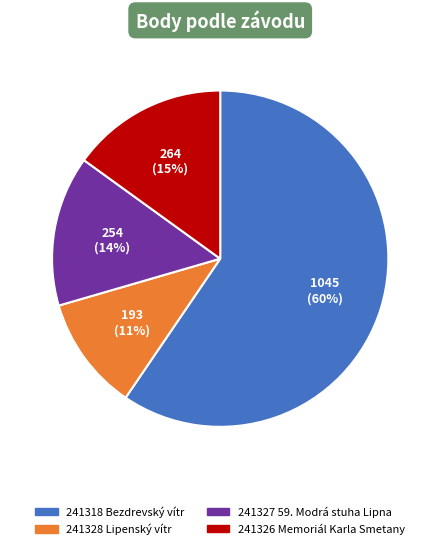

Which category has the biggest portion of the pie?

241318 Bezdrevský vítr